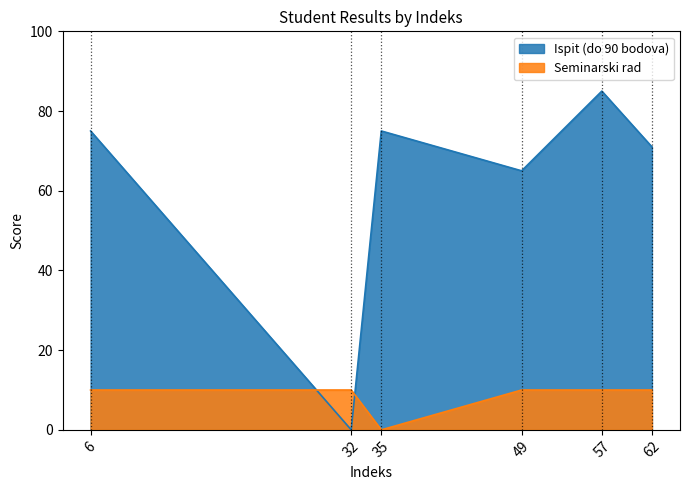

Between 32 and 35, which is larger?

35